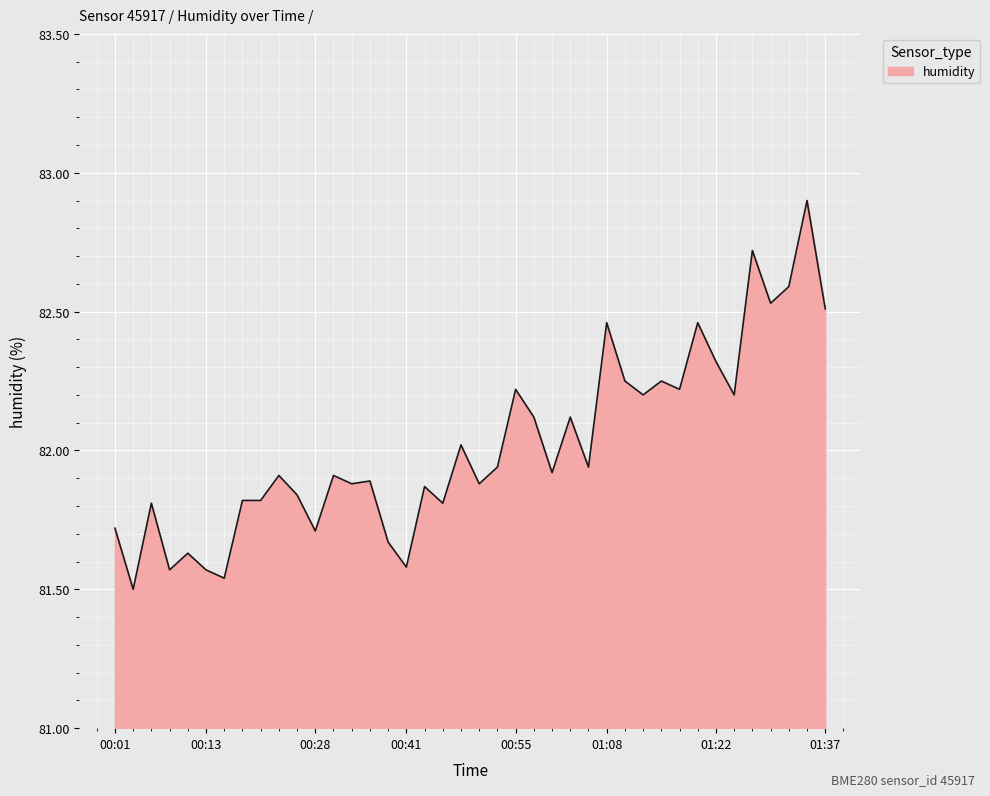

What is the greatest value displayed?

82.9